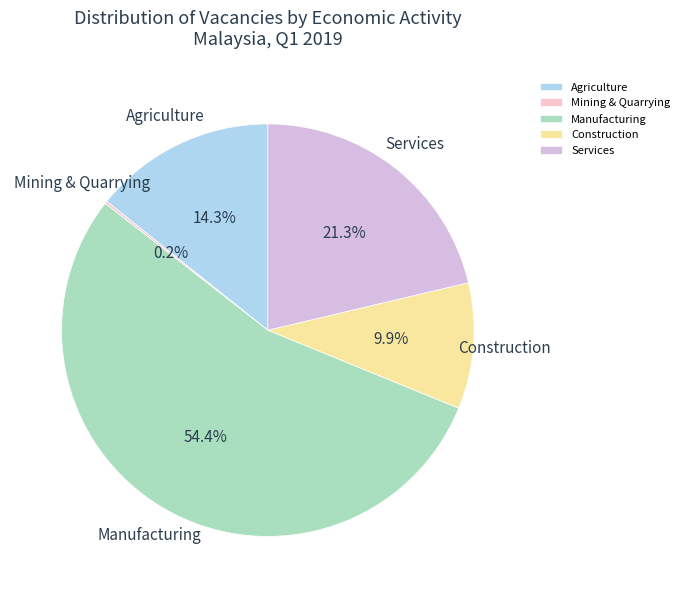

True or false: Services accounts for 14% of the total.

False